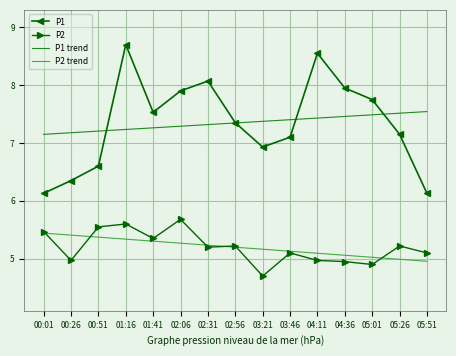

What is the difference between the maximum and minimum values in the P1 series?

2.6